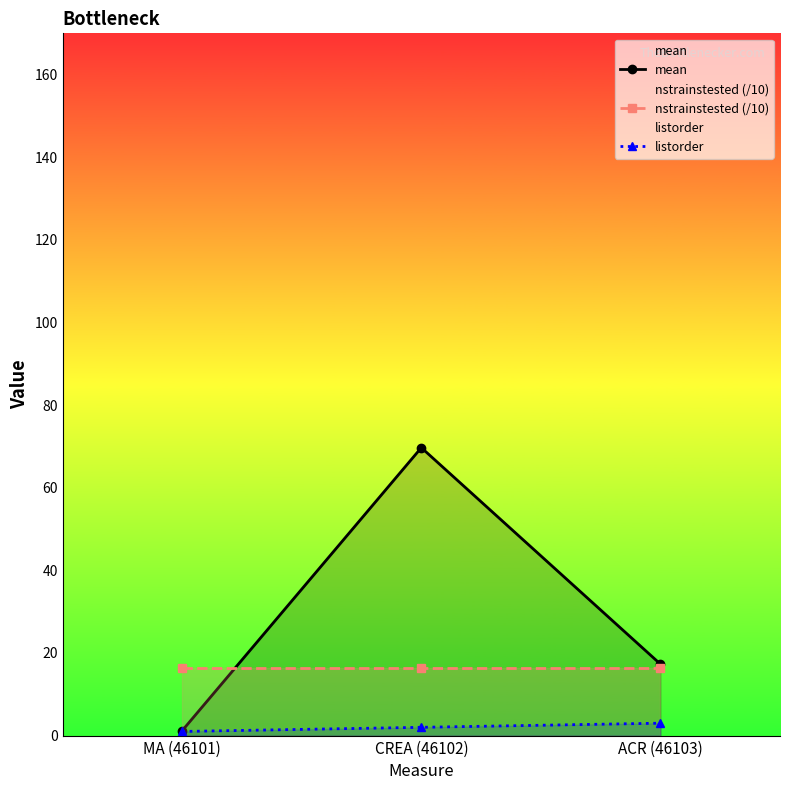

How many data points in mean are above 17?

2